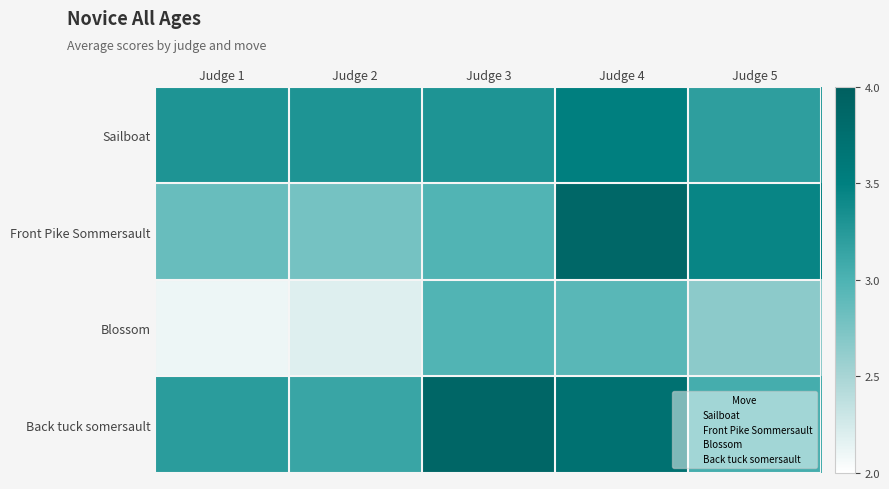

What is the total value across all series at Judge 2?

11.4